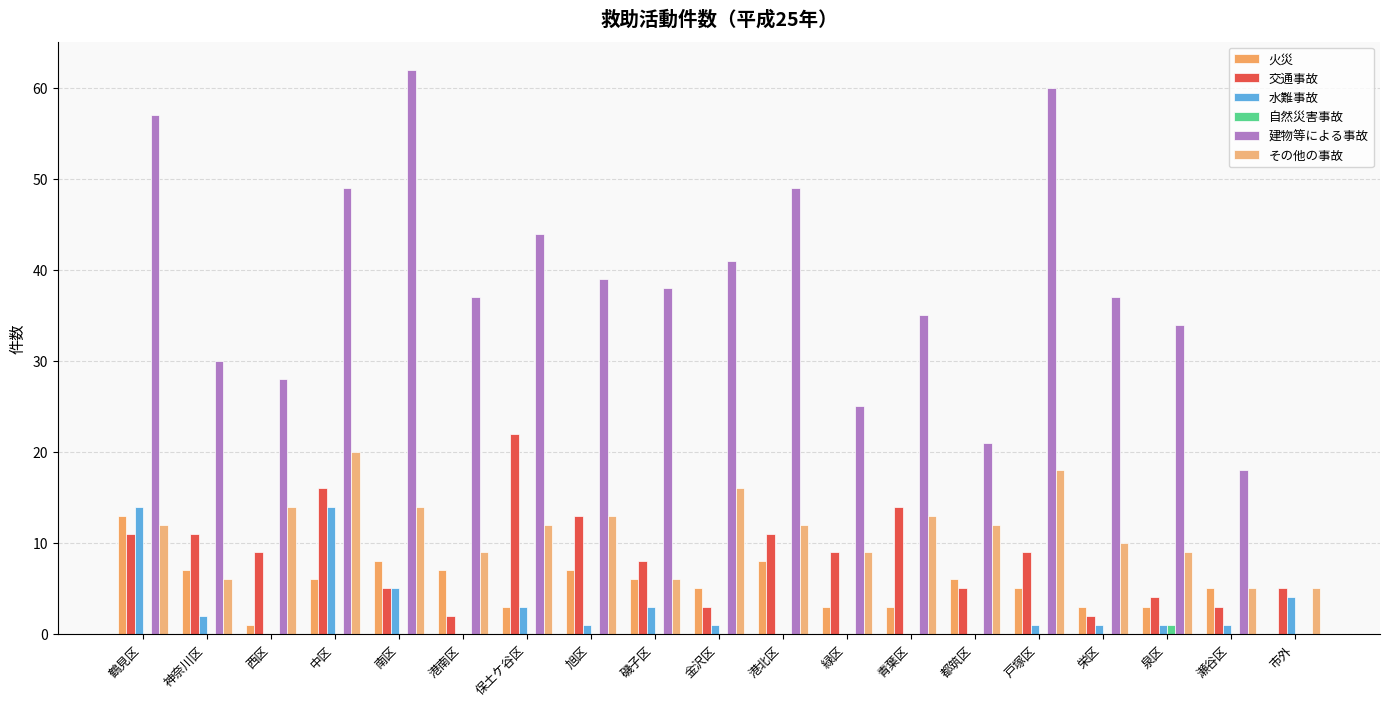

Which series has the largest range (max minus min)?

建物等による事故